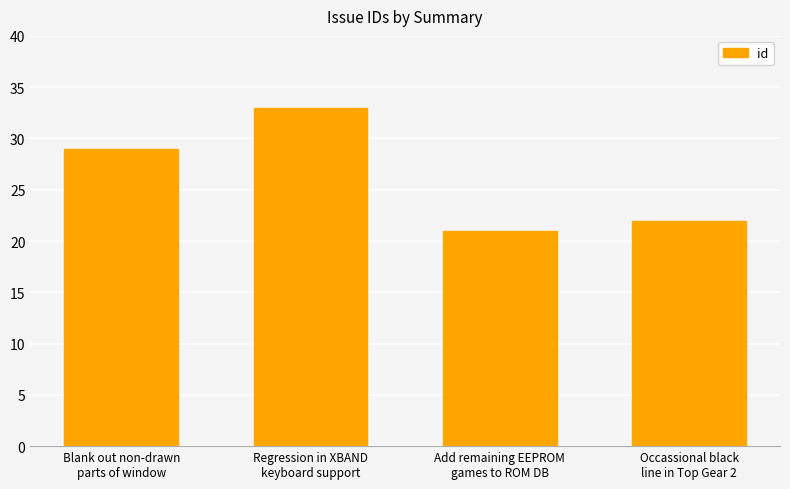

Rank the categories by value from lowest to highest.

Add remaining EEPROM
games to ROM DB, Occassional black
line in Top Gear 2, Blank out non-drawn
parts of window, Regression in XBAND
keyboard support